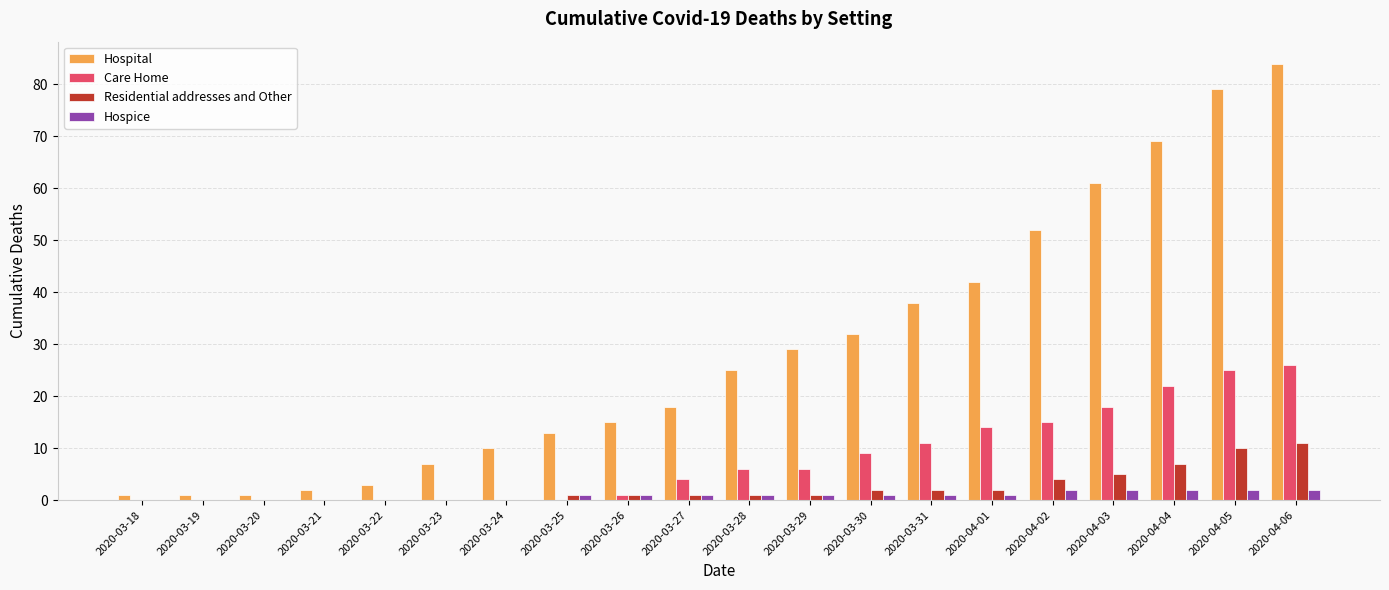

At which label does Hospital reach its peak?

2020-04-06